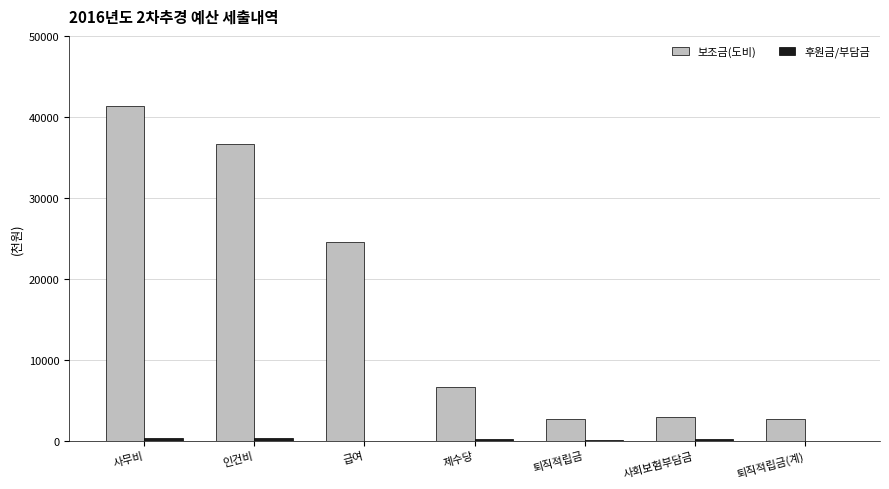

Is it true that 보조금(도비) equals 41385.3 at 사무비?

True